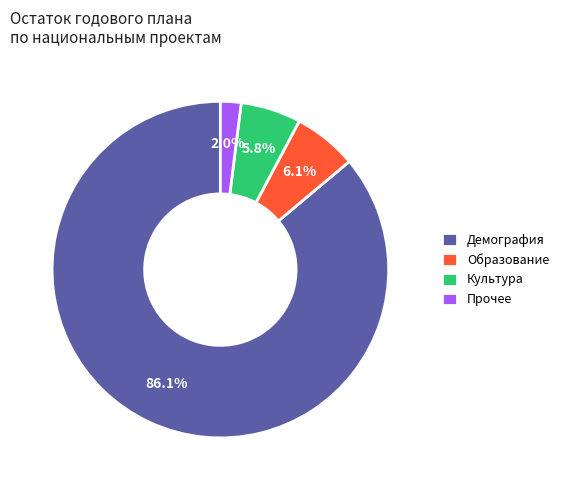

How much of the chart is everything except Демография?

13.9%